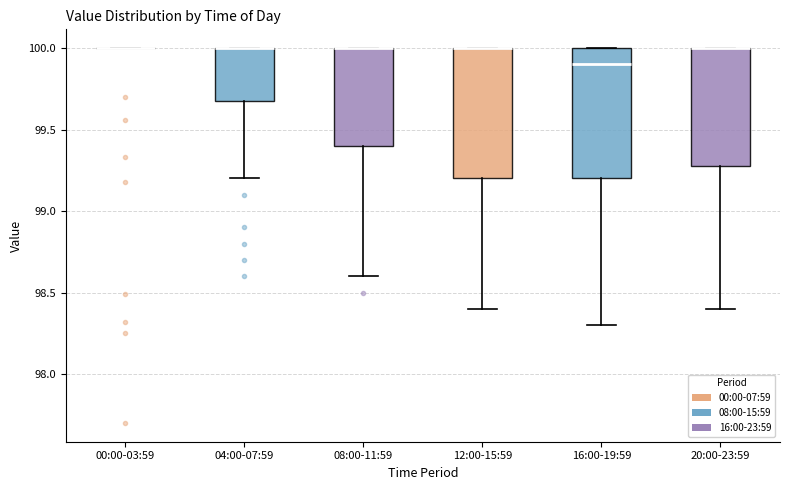

Reading left to right, transcribe this box plot: for each box, give where its median line is, the range the box spans, and where its two whiskers end, as read against the y-axis. The values are not printed on the chart, so give them approximately, as read against the axis.

00:00-03:59: box collapsed to a line at 100.0, whiskers 100.0 to 100.0
04:00-07:59: median 100.0 (drawn on the box's upper edge), box 99.7 to 100.0, whiskers 99.2 to 100.0
08:00-11:59: median 100.0 (drawn on the box's upper edge), box 99.4 to 100.0, whiskers 98.6 to 100.0
12:00-15:59: median 100.0 (drawn on the box's upper edge), box 99.2 to 100.0, whiskers 98.4 to 100.0
16:00-19:59: median 99.9, box 99.2 to 100.0, whiskers 98.3 to 100.0
20:00-23:59: median 100.0 (drawn on the box's upper edge), box 99.3 to 100.0, whiskers 98.4 to 100.0